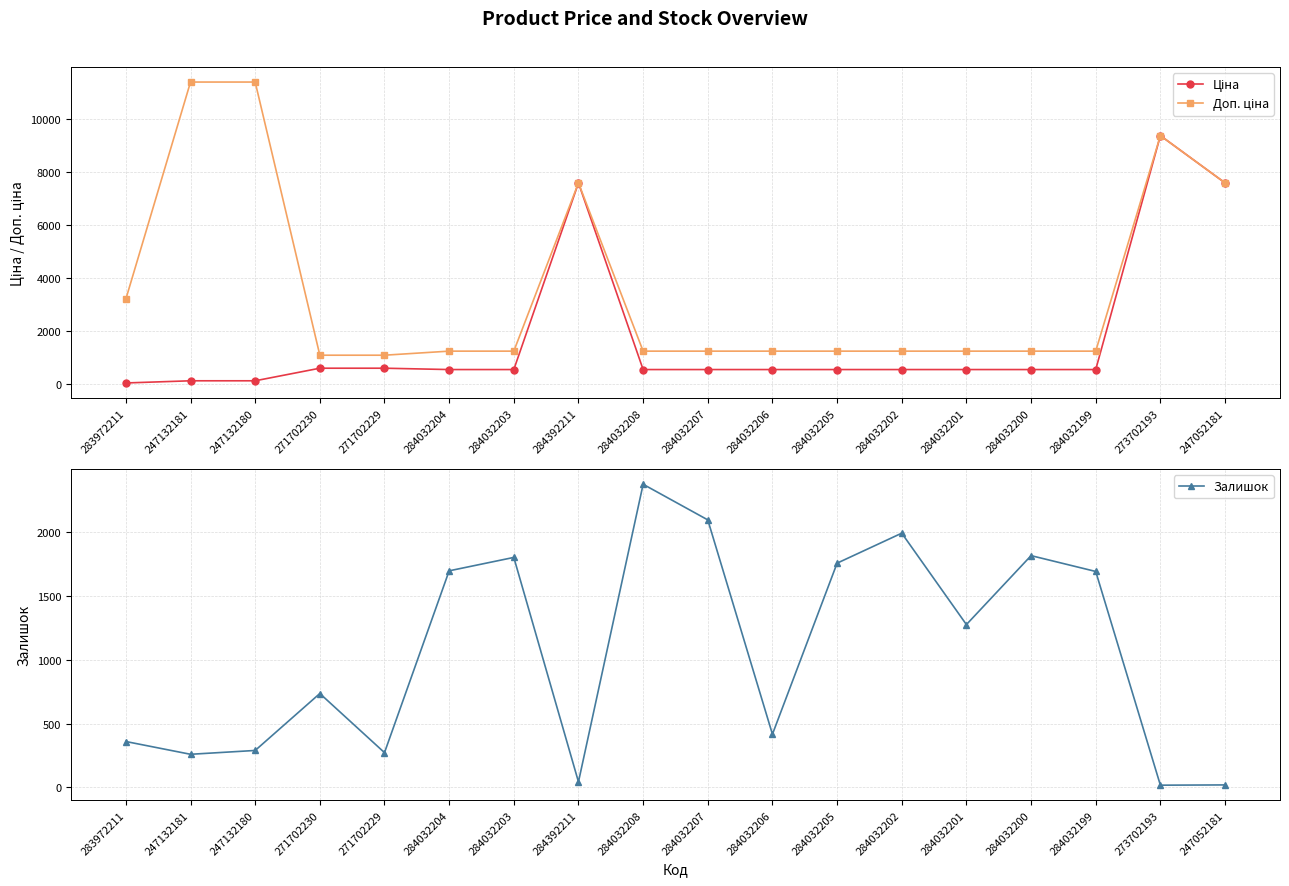

Rank the series at 271702230 from lowest to highest value.

Ціна, Залишок, Доп. ціна